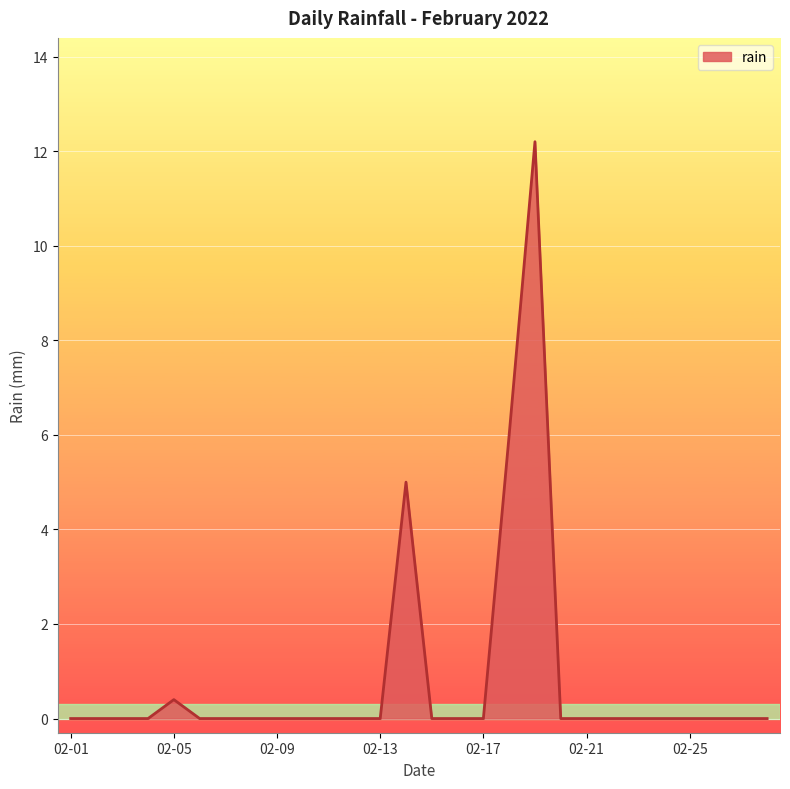

Where is the first local maximum?

02-05